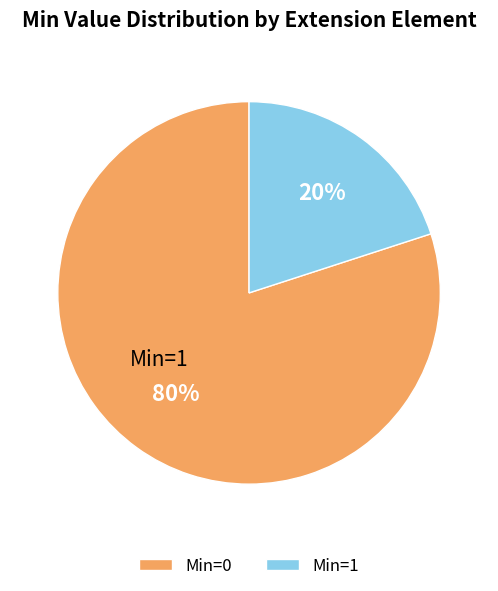

Is Min=0 the majority of the pie?

Yes